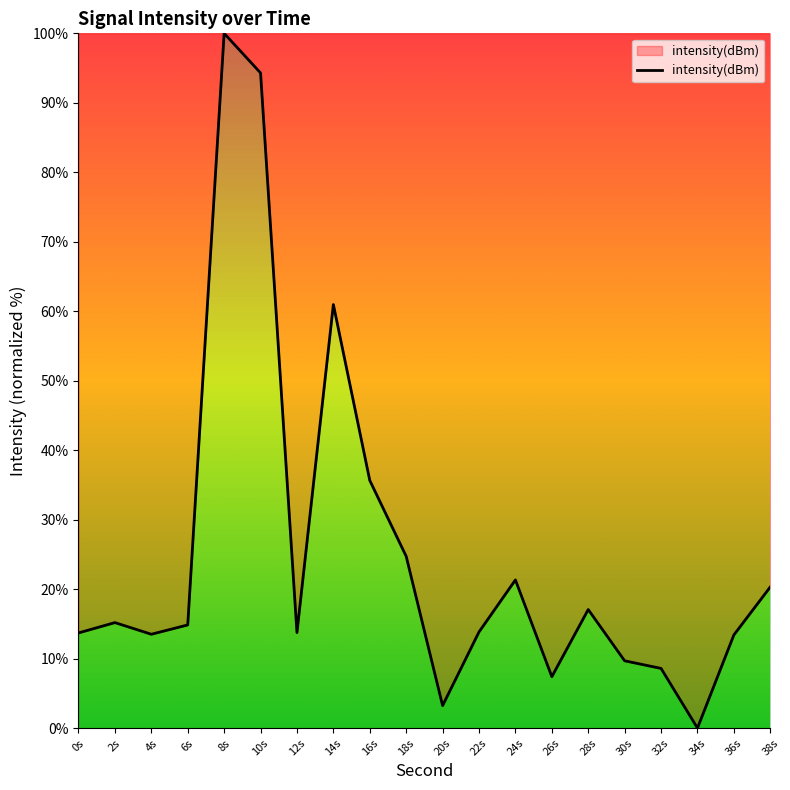

At which label is the value closest to 50?

14s